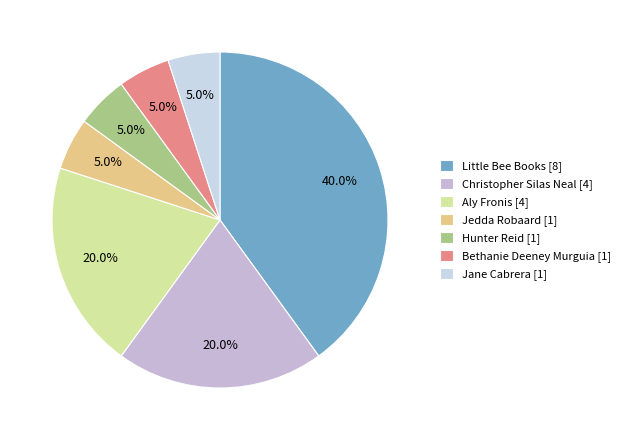

True or false: Christopher Silas Neal accounts for 20% of the total.

True